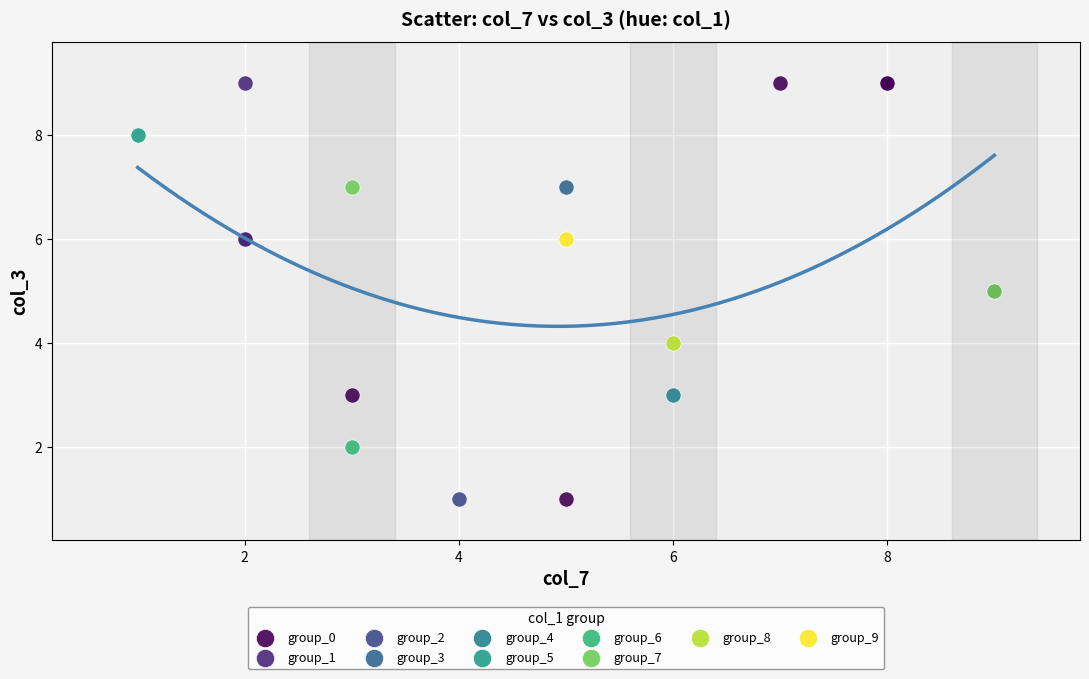

What are all the series names shown in the legend?

group_0, group_1, group_2, group_3, group_4, group_5, group_6, group_7, group_8, group_9